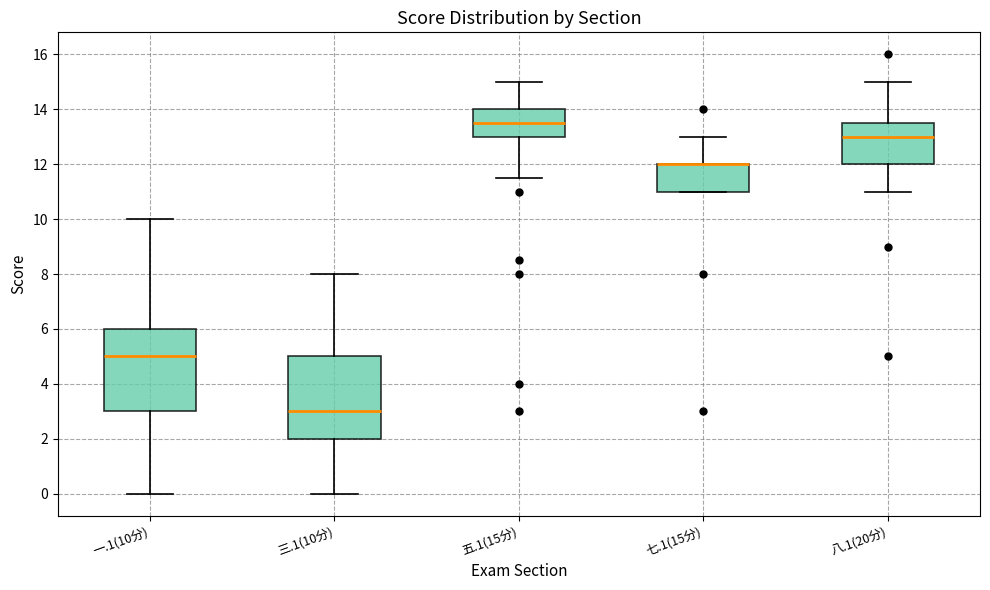

Where does the lower whisker of the box for 一.1(10分) end on the y-axis? The values are not printed on the chart, so give them approximately, as read against the axis.

0.0